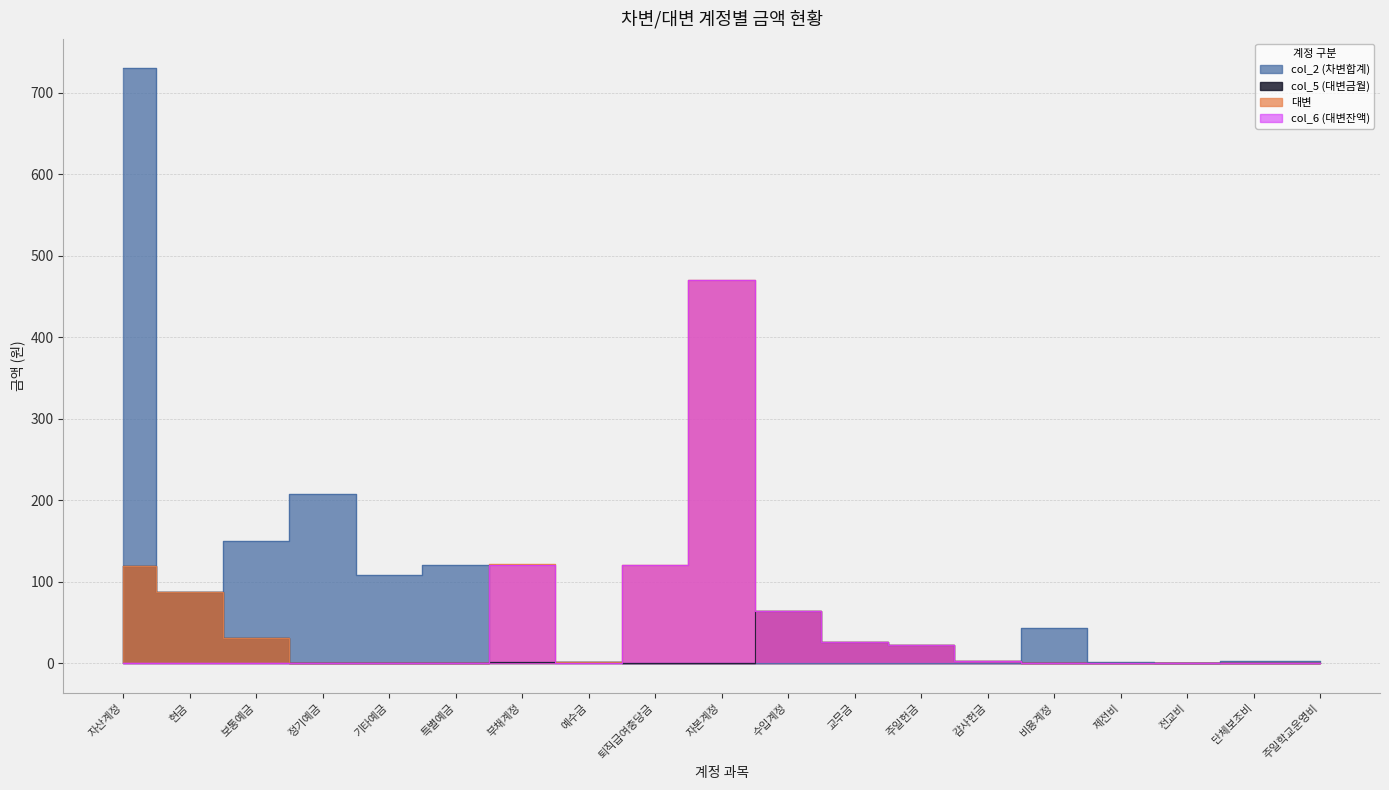

At which label does col_2 (차변합계) reach its peak?

자산계정